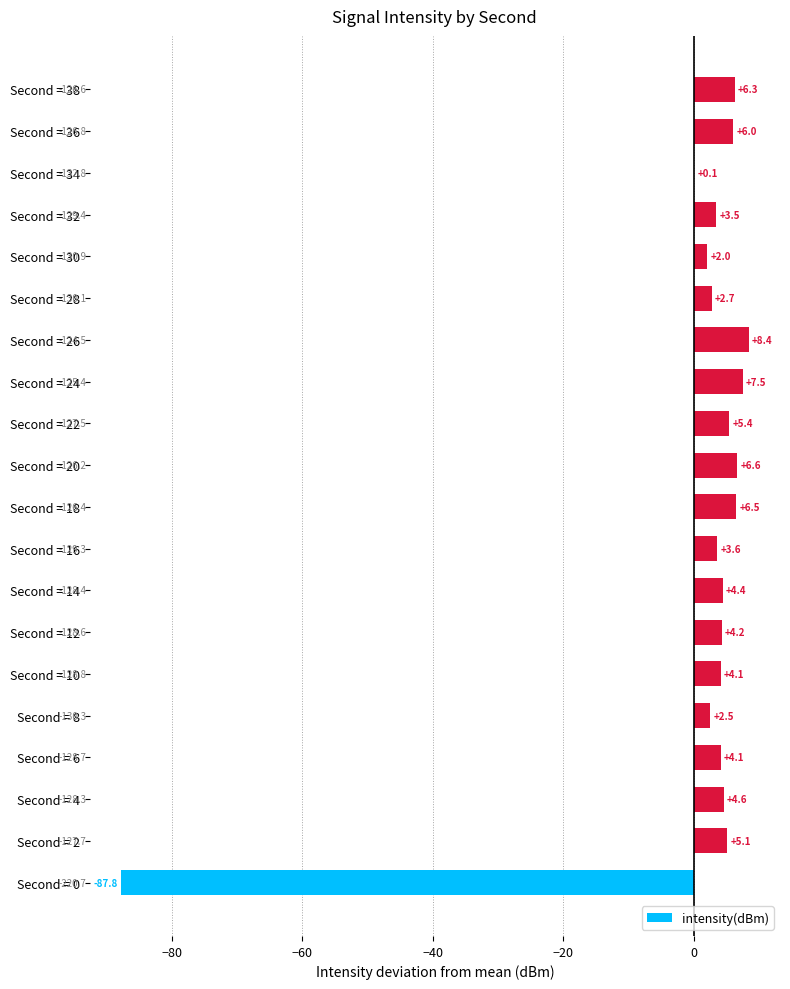

What is the change in value from Second = 24 to Second = 38?

-1.2